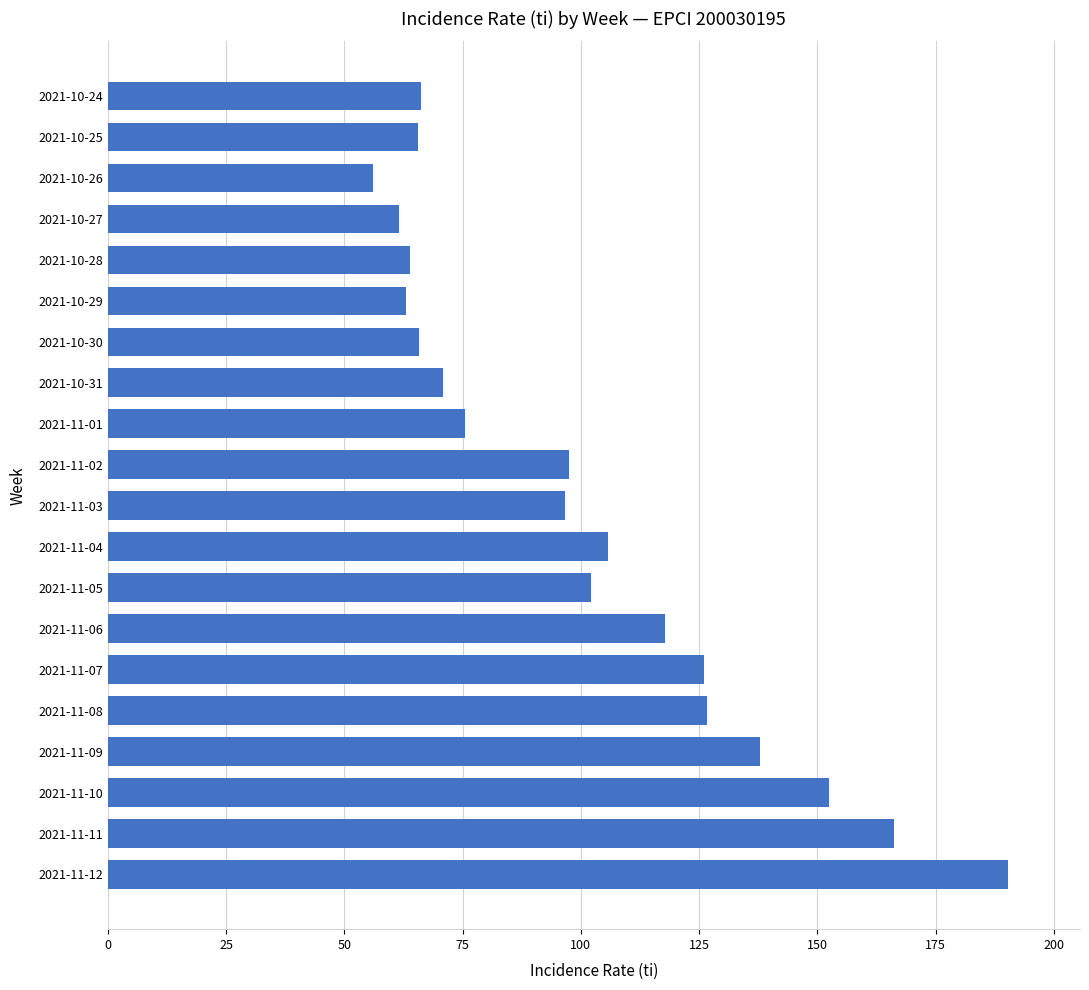

Approximately how many times larger is the value at 2021-10-24 compared to 2021-11-08?

0.5